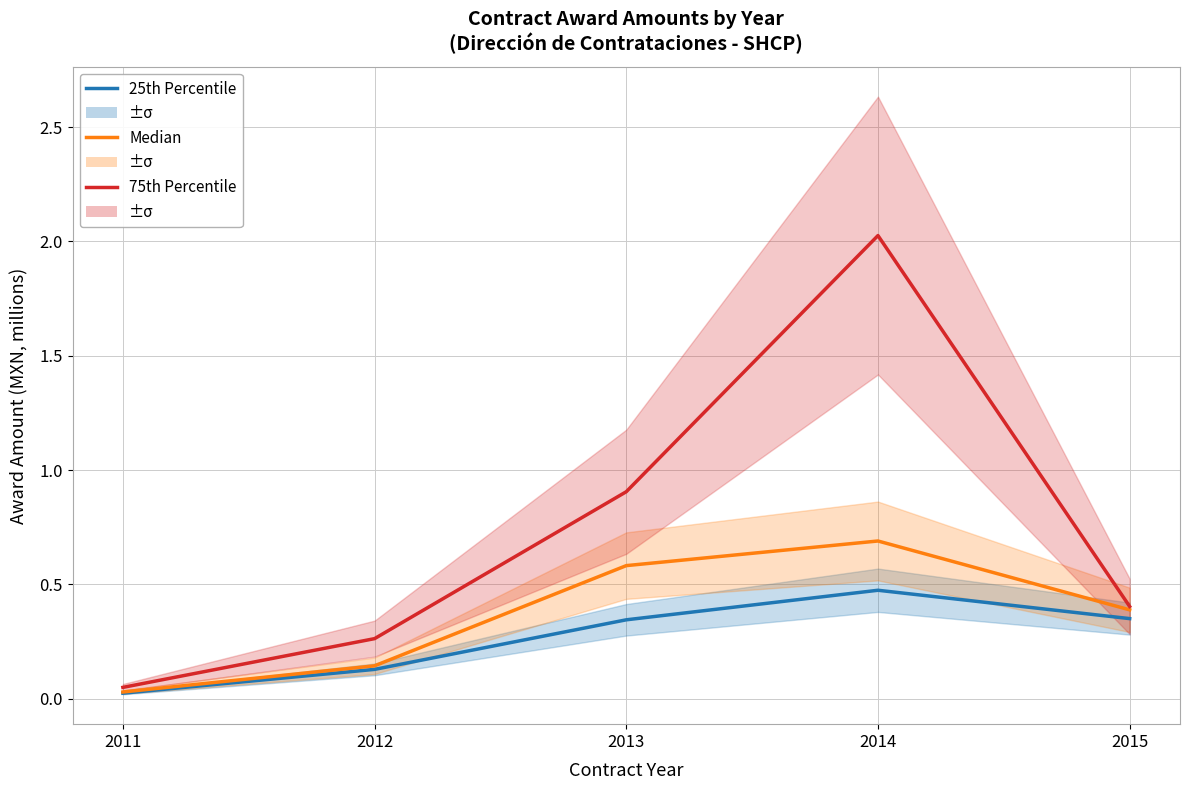

The 75th Percentile series shows 0.1 at 2012. True or false?

False